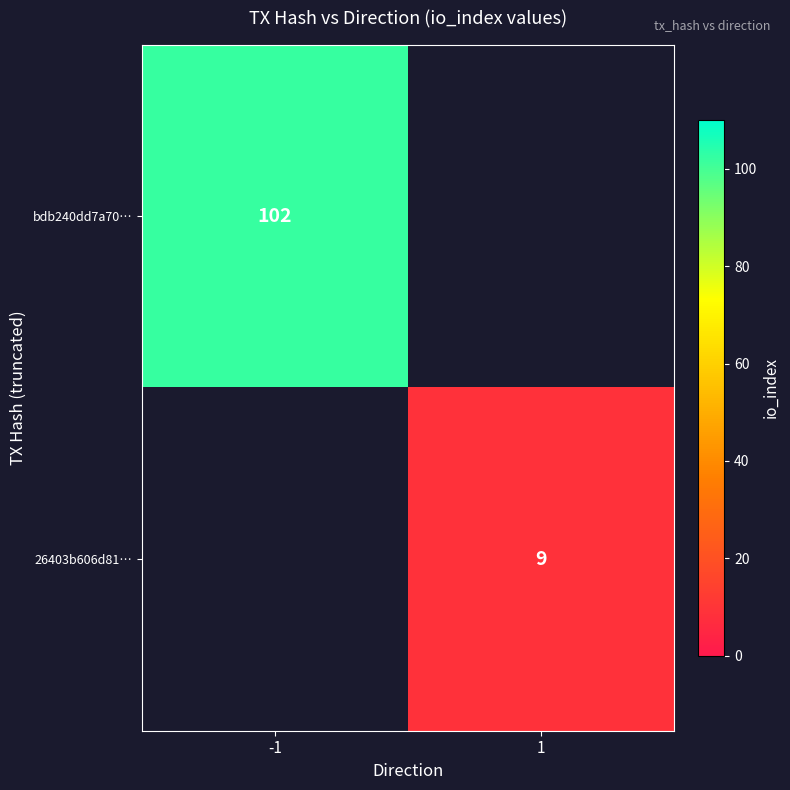

Is the value of 26403b606d81… at 1 greater than the value of bdb240dd7a70… at -1?

No